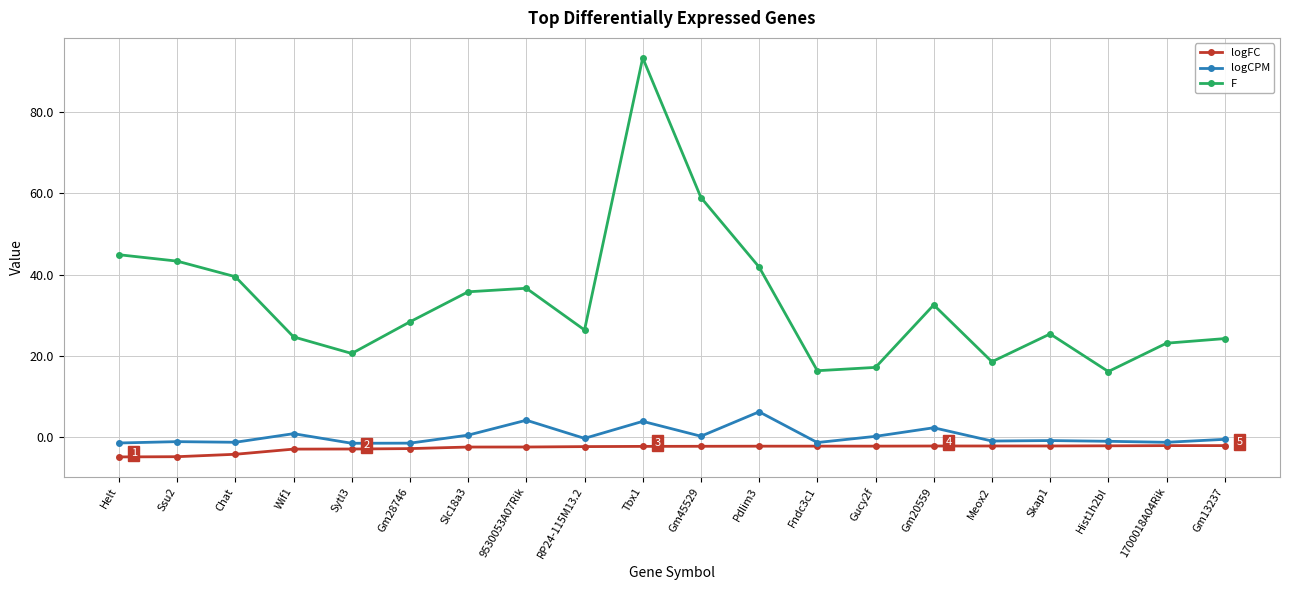

What is the label of the 20th point from the right?

Helt